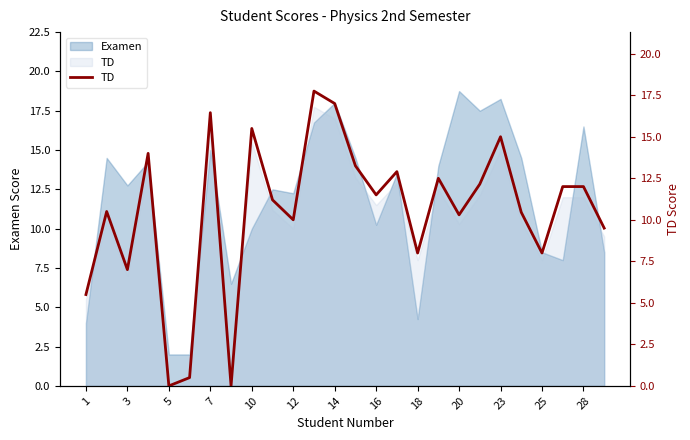

What is the difference between the maximum and minimum values?

17.8